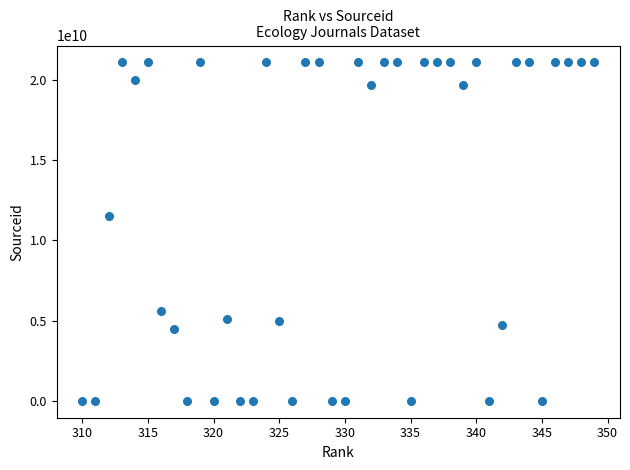

What is the range of X values (max minus min)?

39